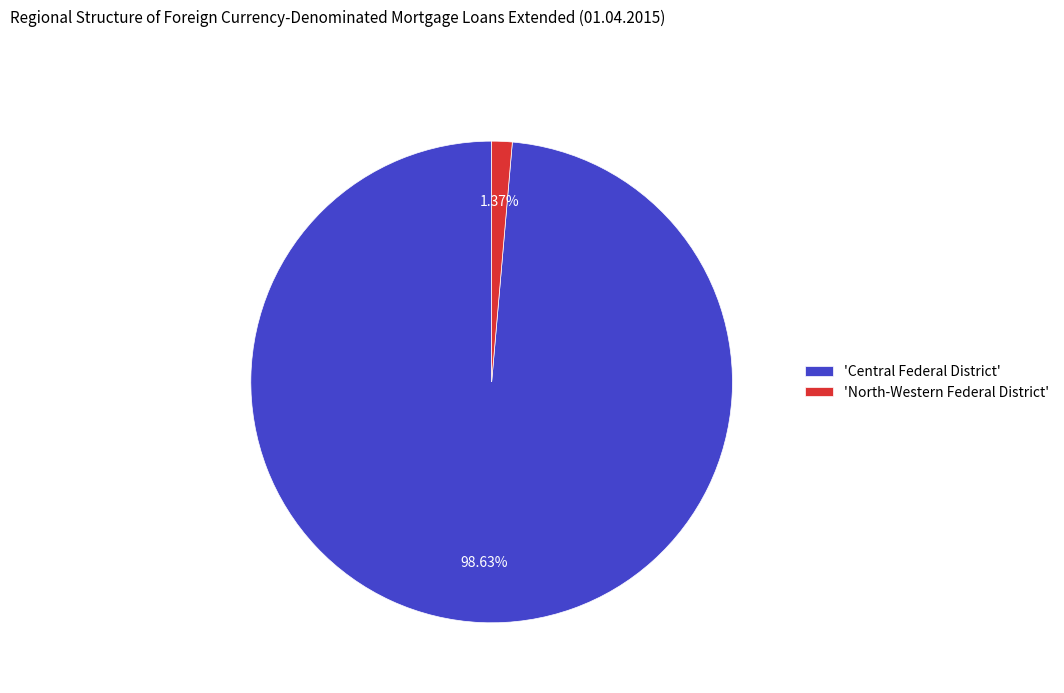

Which category has the smallest portion of the pie?

'North-Western Federal District'